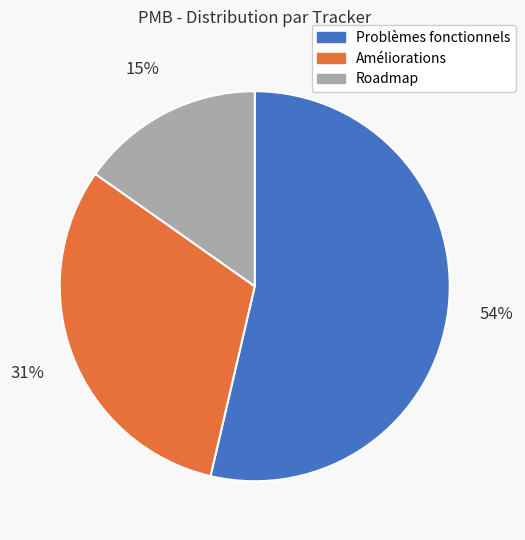

To the nearest percent, what percentage of the pie is Améliorations?

31%